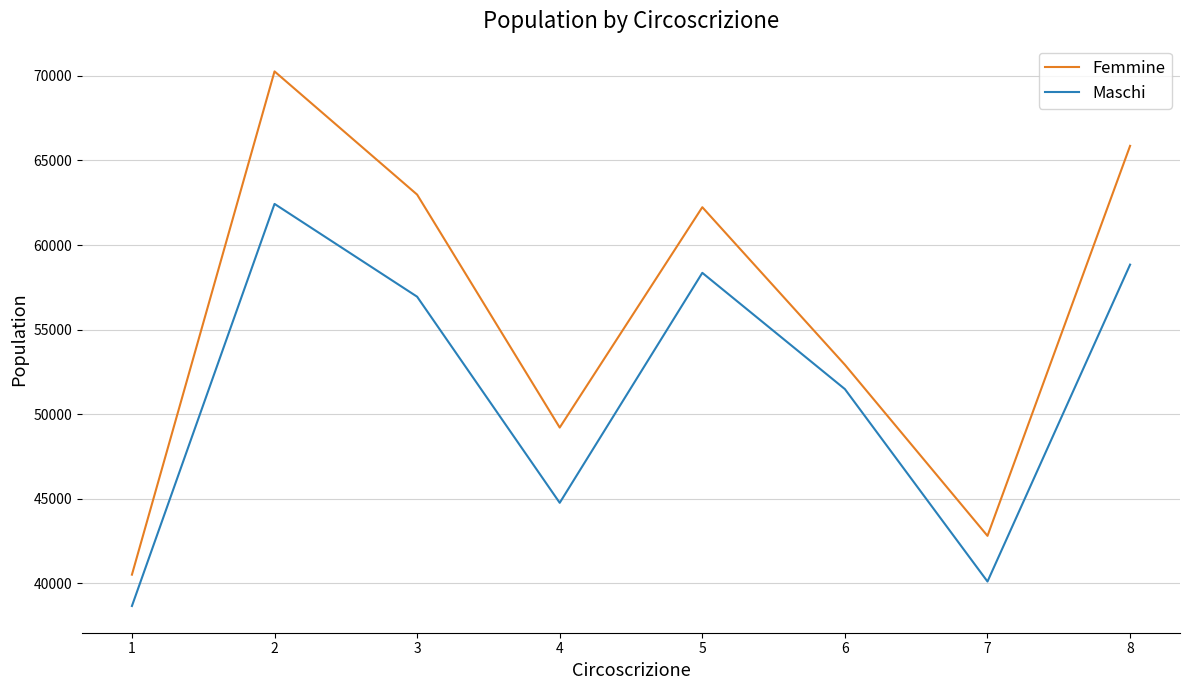

What is the spread (max minus min) of values at 4?

4447